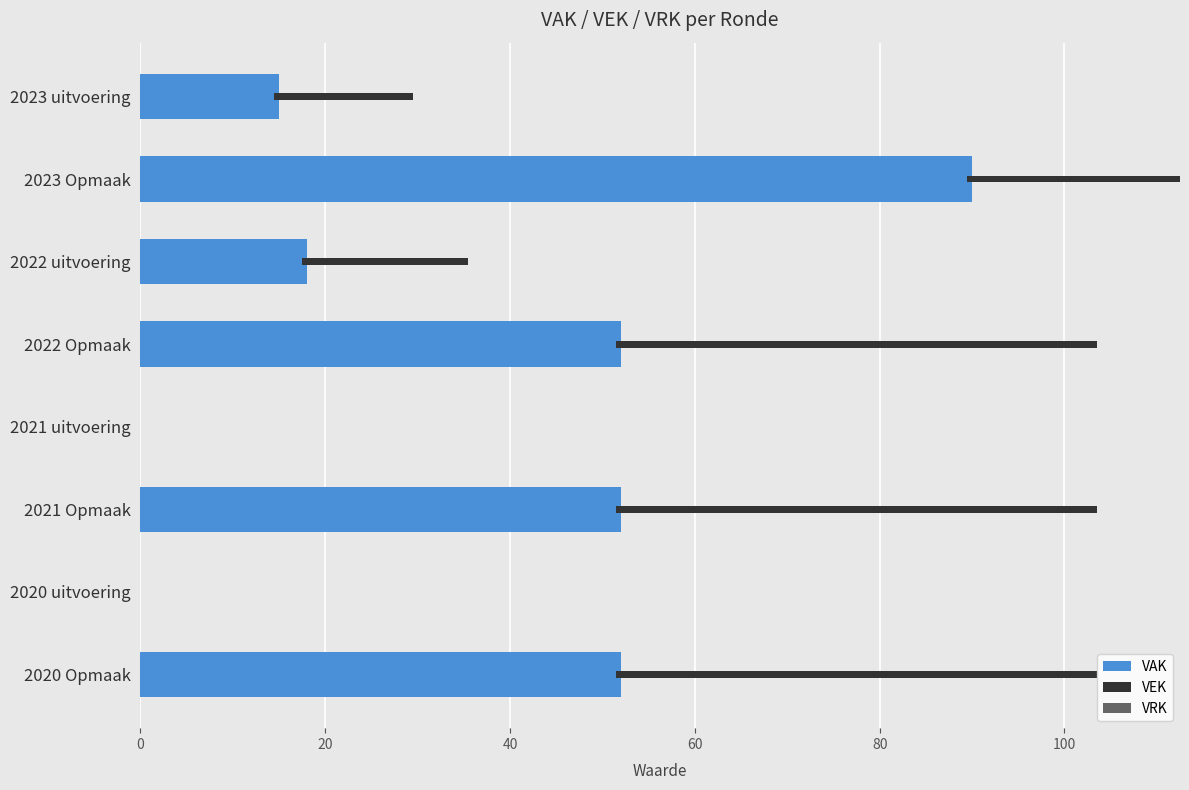

What is the value of the VAK bar at the 8th from the left?

52.0